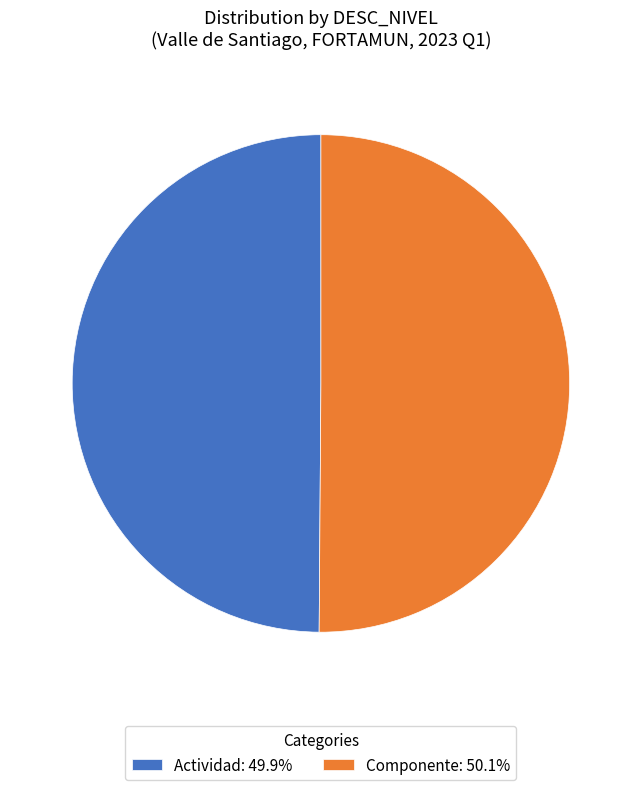

Do Componente: 50.1% and Actividad: 49.9% together represent more than half of the pie?

Yes